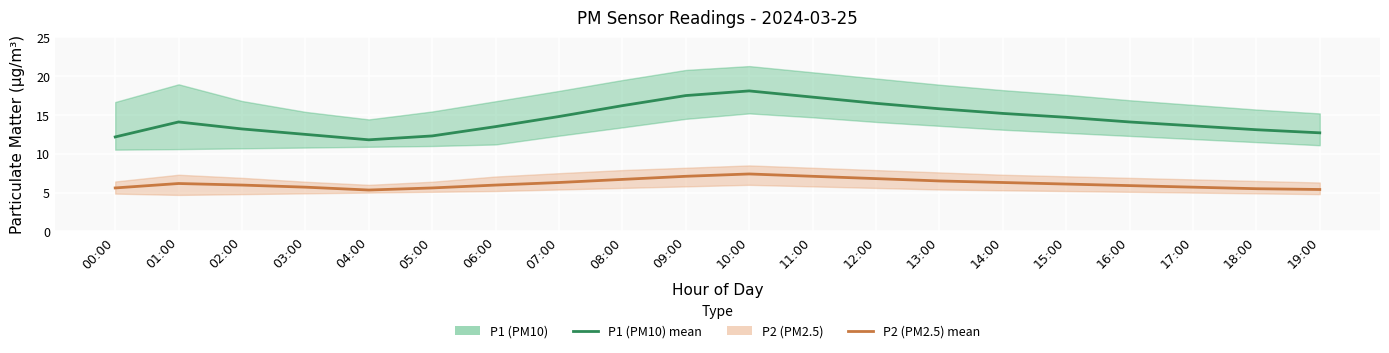

What position from the left is 15:00?

16